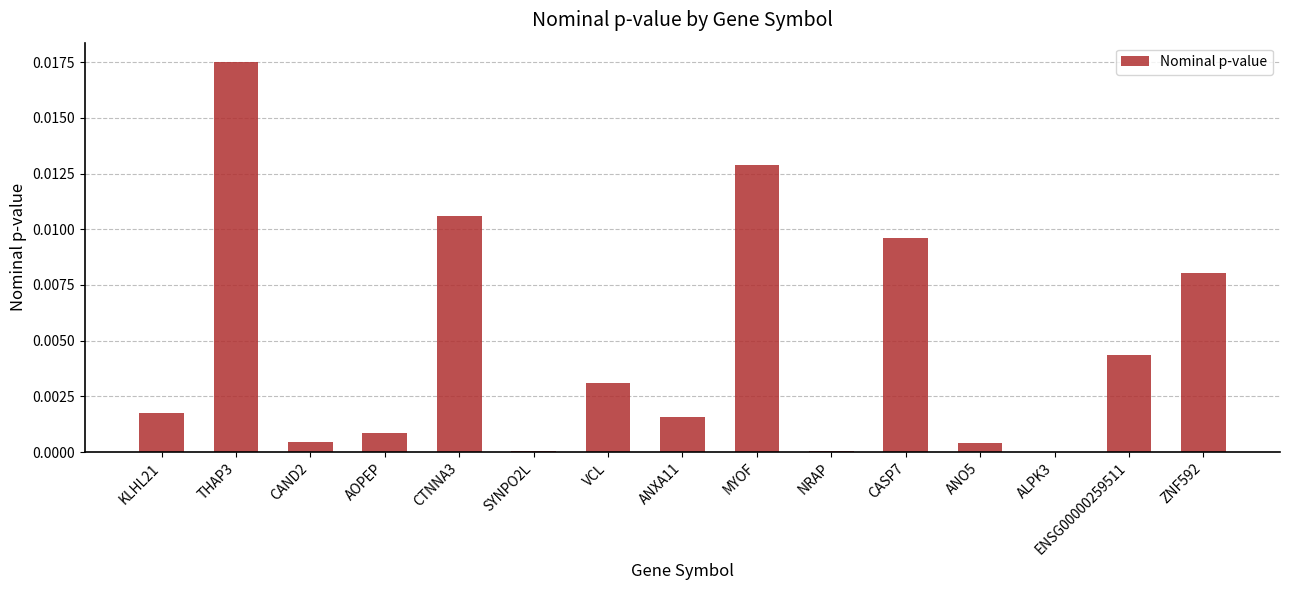

Count the number of categories in the chart.

15